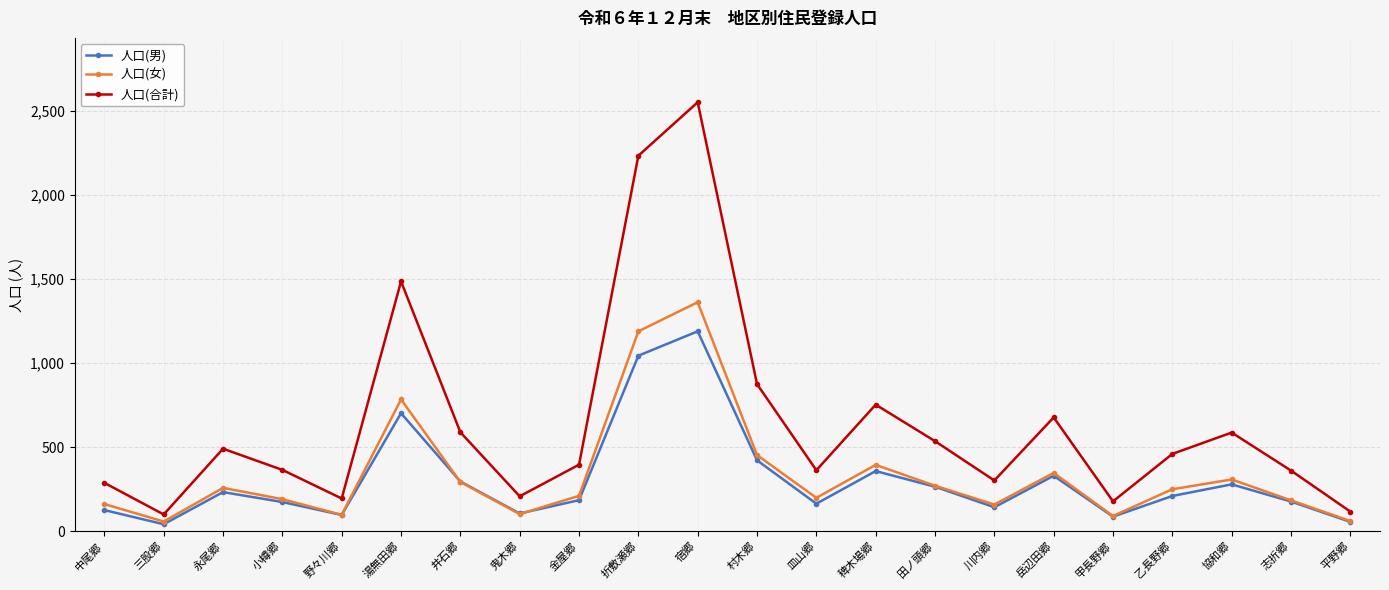

What is the label of the 8th point from the right?

田ノ頭郷